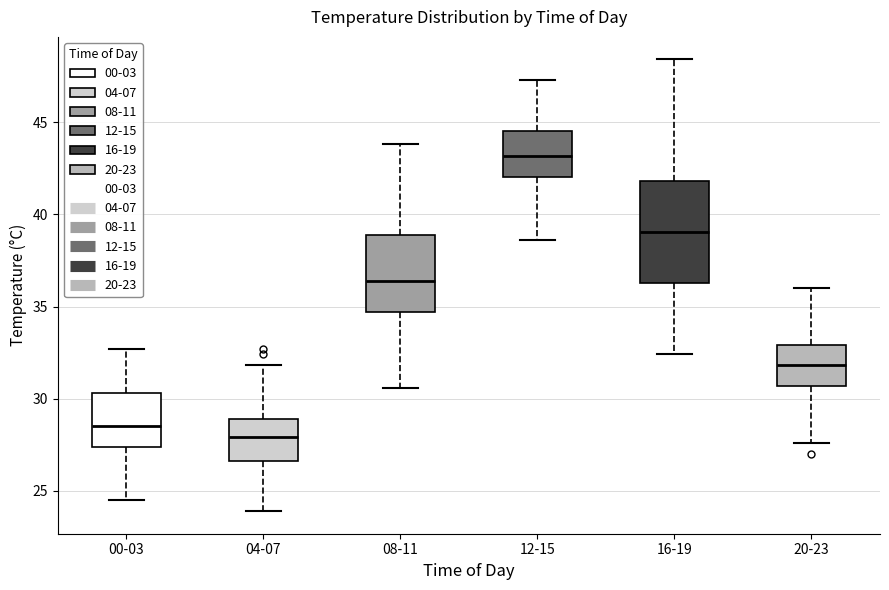

Reading left to right, transcribe this box plot: for each box, give where its median line is, the range the box spans, and where its two whiskers end, as read against the y-axis. The values are not printed on the chart, so give them approximately, as read against the axis.

00-03: median 28.5, box 27.5 to 30.5, whiskers 24.5 to 32.5
04-07: median 28.0, box 26.5 to 29.0, whiskers 24.0 to 32.0
08-11: median 36.5, box 34.5 to 39.0, whiskers 30.5 to 44.0
12-15: median 43.0, box 42.0 to 44.5, whiskers 38.5 to 47.5
16-19: median 39.0, box 36.5 to 42.0, whiskers 32.5 to 48.5
20-23: median 32.0, box 30.5 to 33.0, whiskers 27.5 to 36.0